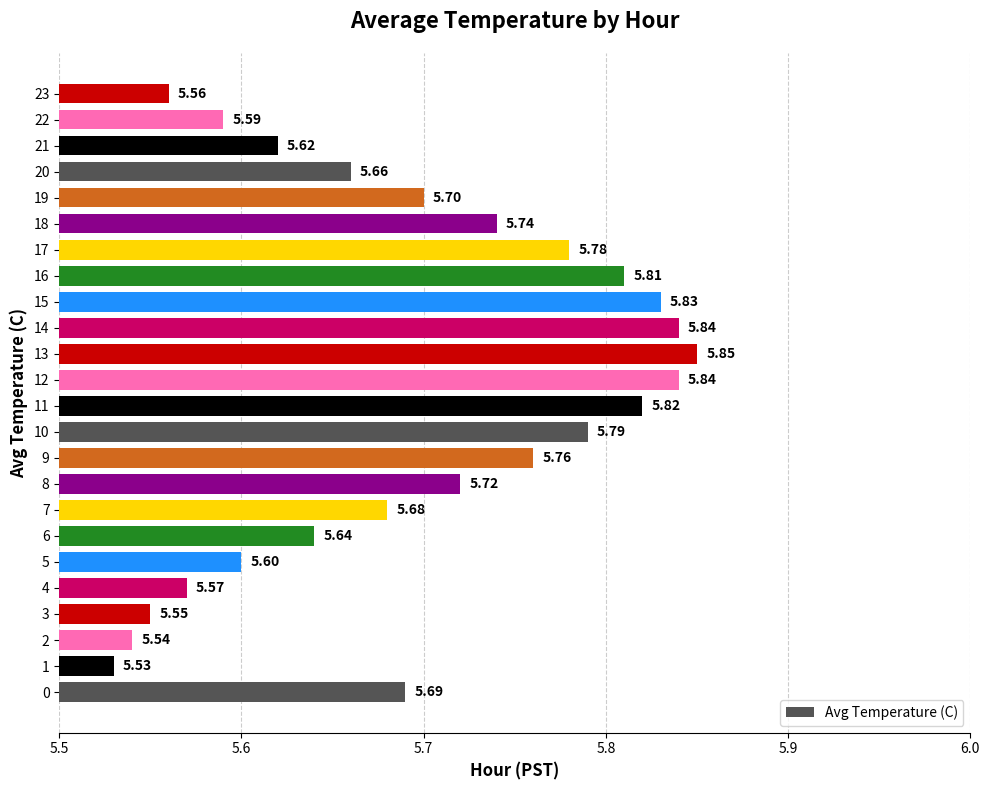

Between 8 and 22, which is larger?

8